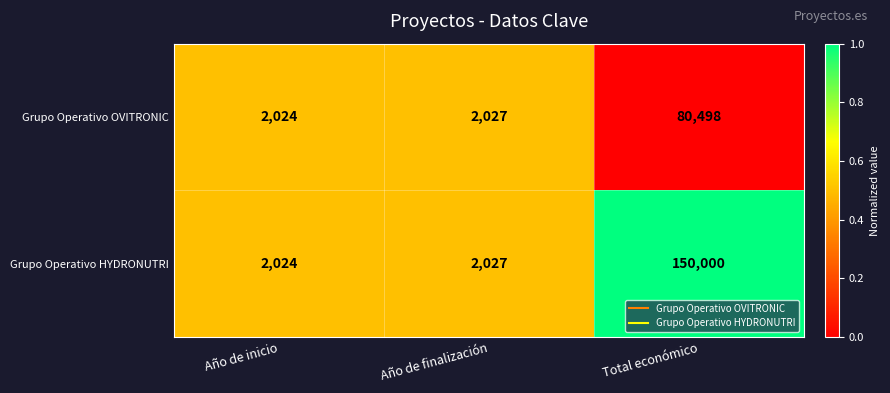

What is the difference between the Grupo Operativo HYDRONUTRI values at Año de inicio and Año de finalización?

3